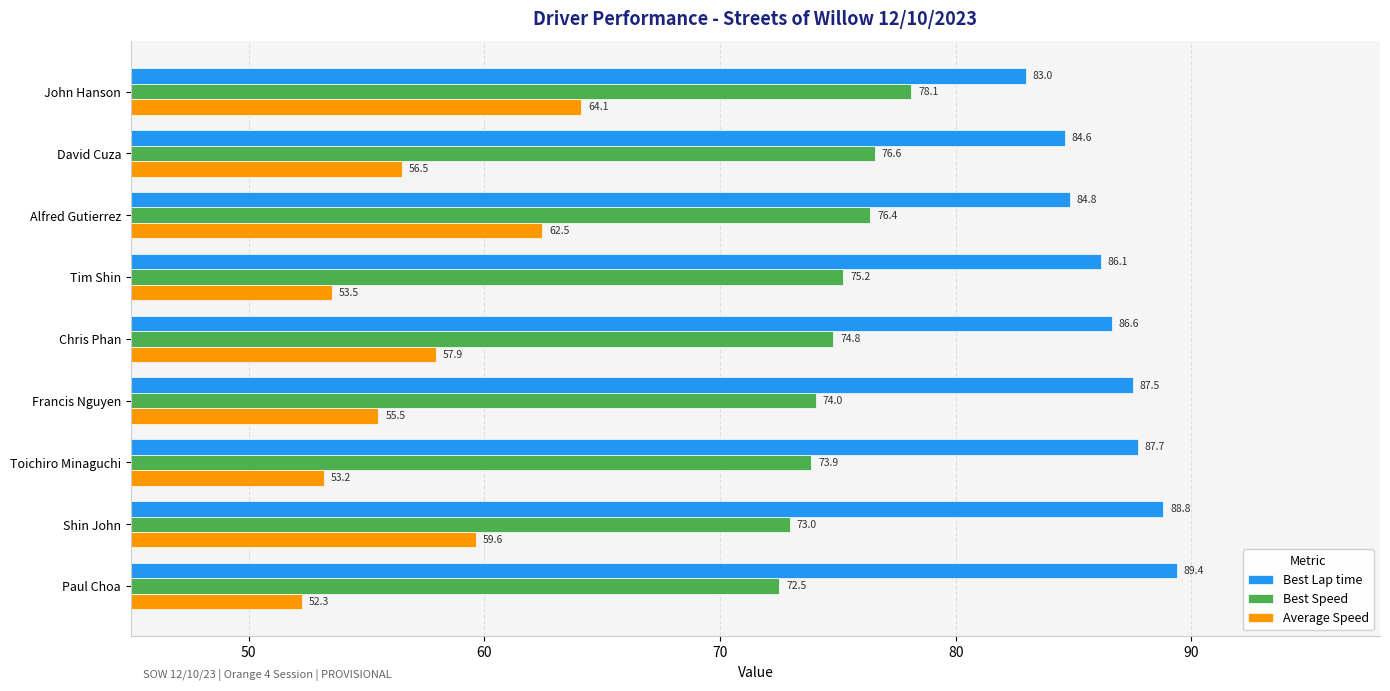

Is it true that Best Speed equals 74.0 at Francis Nguyen?

True